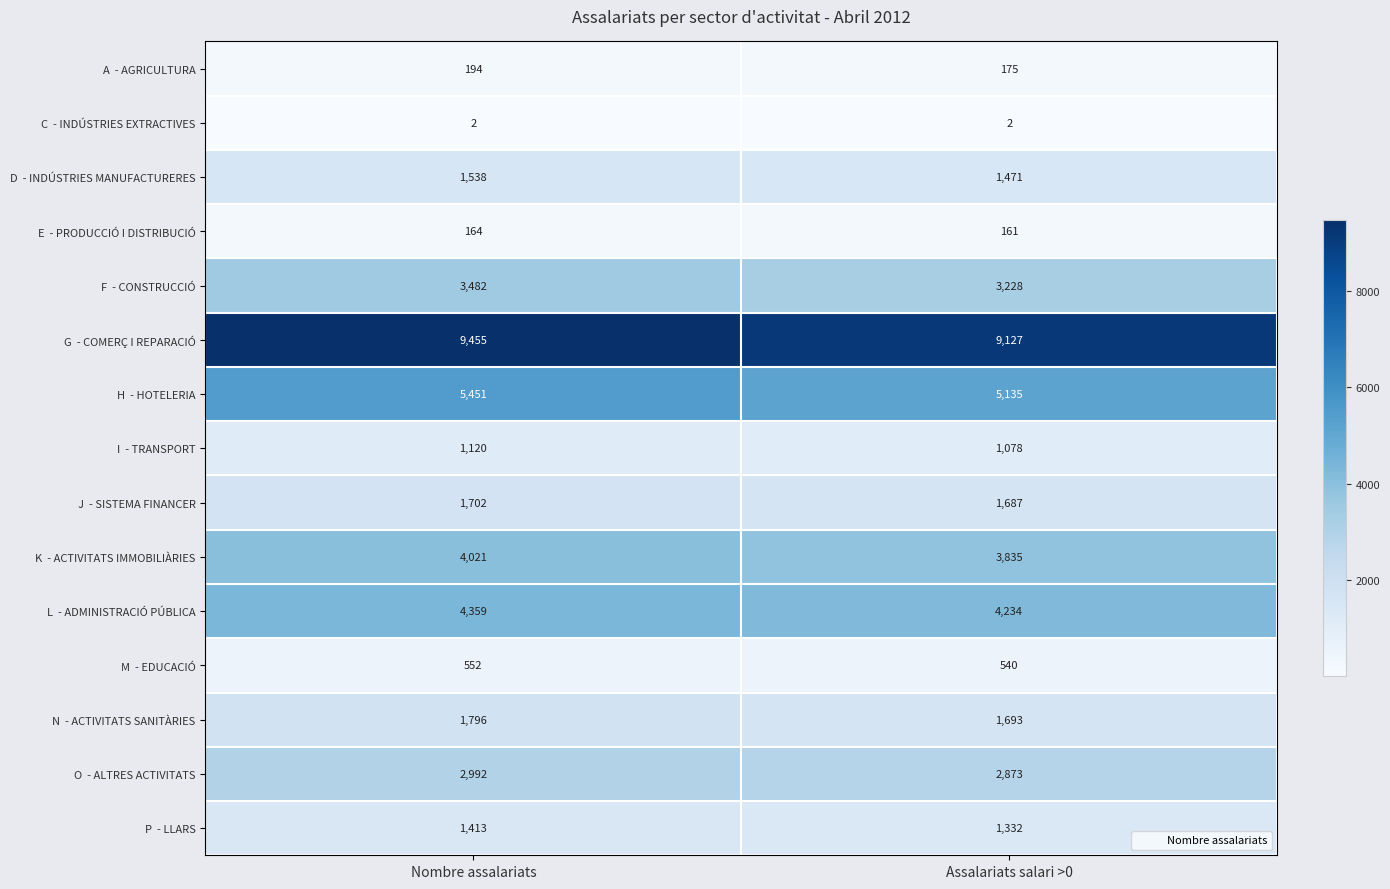

What is the difference between the highest and lowest values at Nombre assalariats?

9453